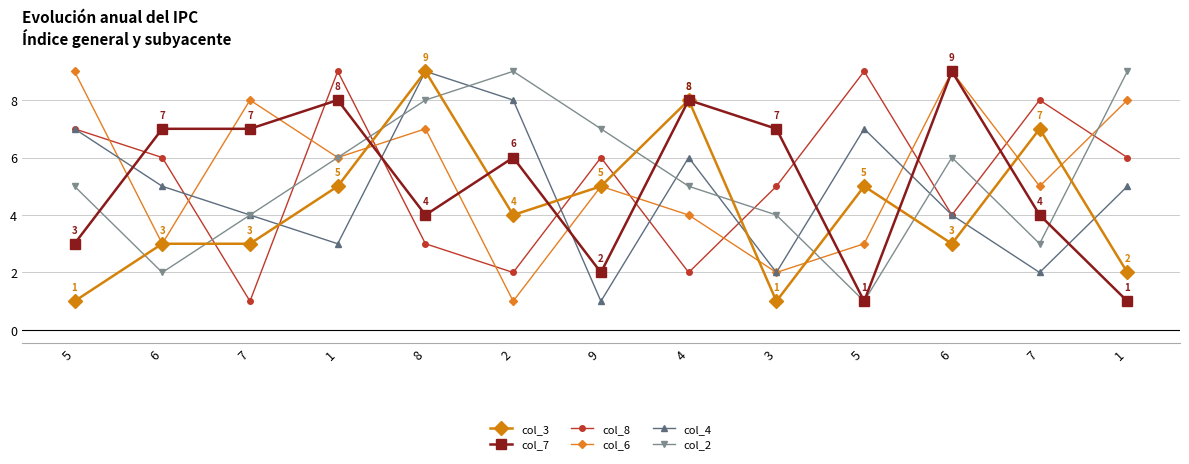

True or false: col_2 has more than 1 interior local peaks.

True